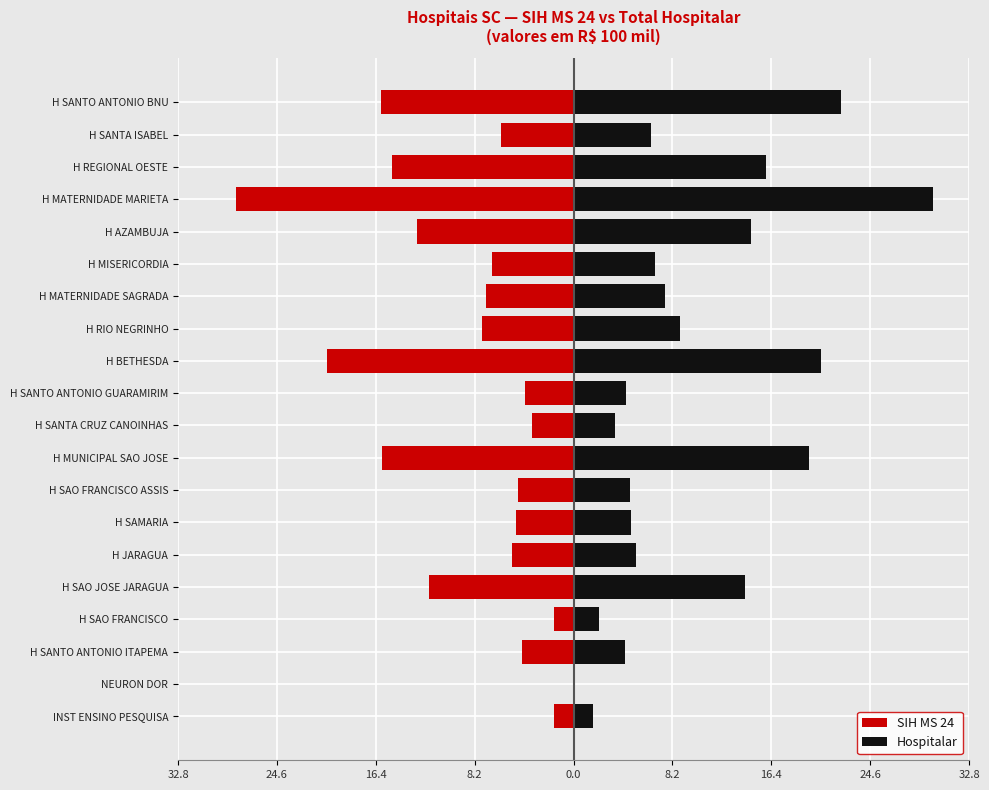

Reading right to left, list all the values displayed in this chart.

SIH MS 24: -15.9	-6.0	-15.0	-28.0	-13.0	-6.7	-7.3	-7.6	-20.4	-4.1	-3.4	-15.9	-4.6	-4.8	-5.1	-11.9	-1.6	-4.2	-0.1	-1.6
Hospitalar: 22.1	6.4	15.9	29.8	14.7	6.8	7.6	8.8	20.5	4.4	3.4	19.5	4.7	4.8	5.1	14.2	2.1	4.2	0.1	1.6